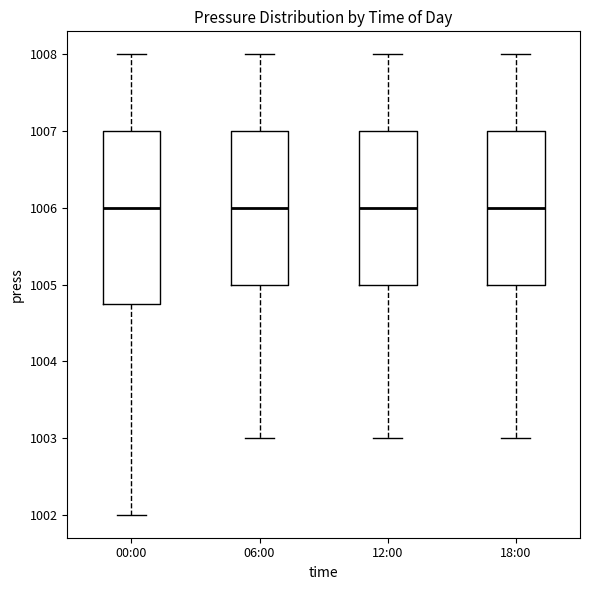

Which box is the tallest, from its lower edge to its upper edge?

00:00